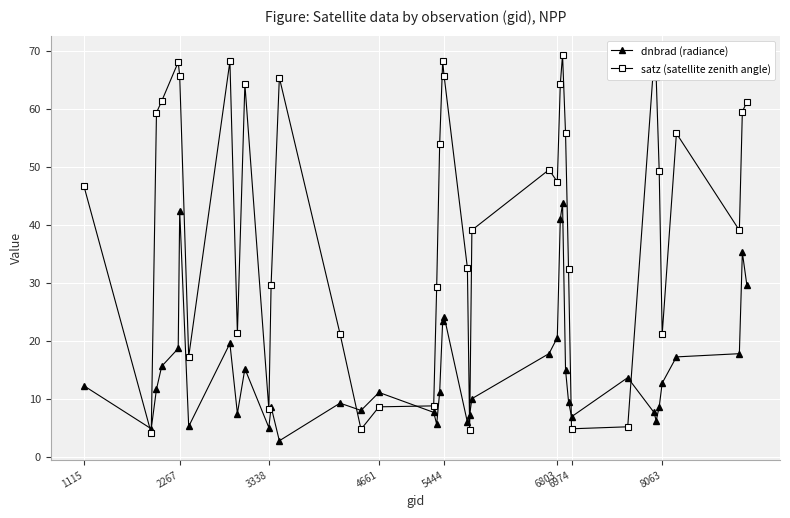

What is the difference between the second highest and second lowest values in the satz (satellite zenith angle) series?

63.6